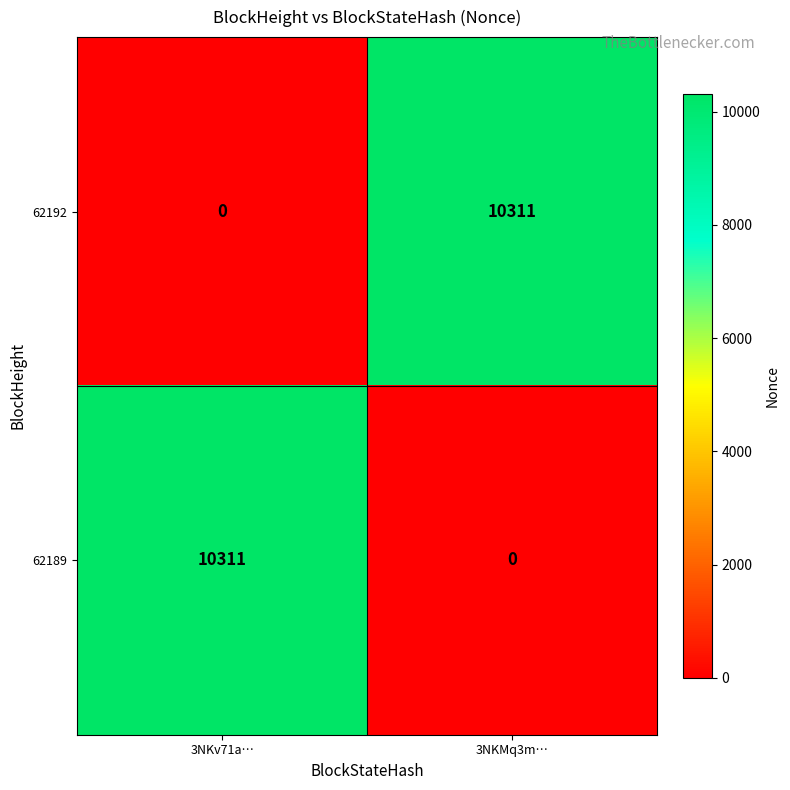

True or false: 62189 has a value of 10311 at 3NKv71a….

True